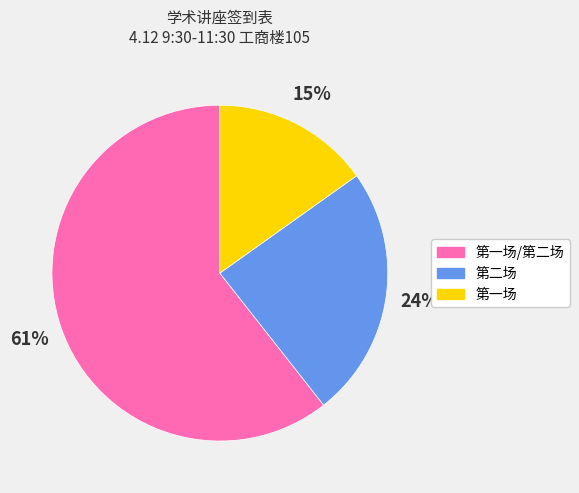

Is there a majority slice in this chart?

Yes